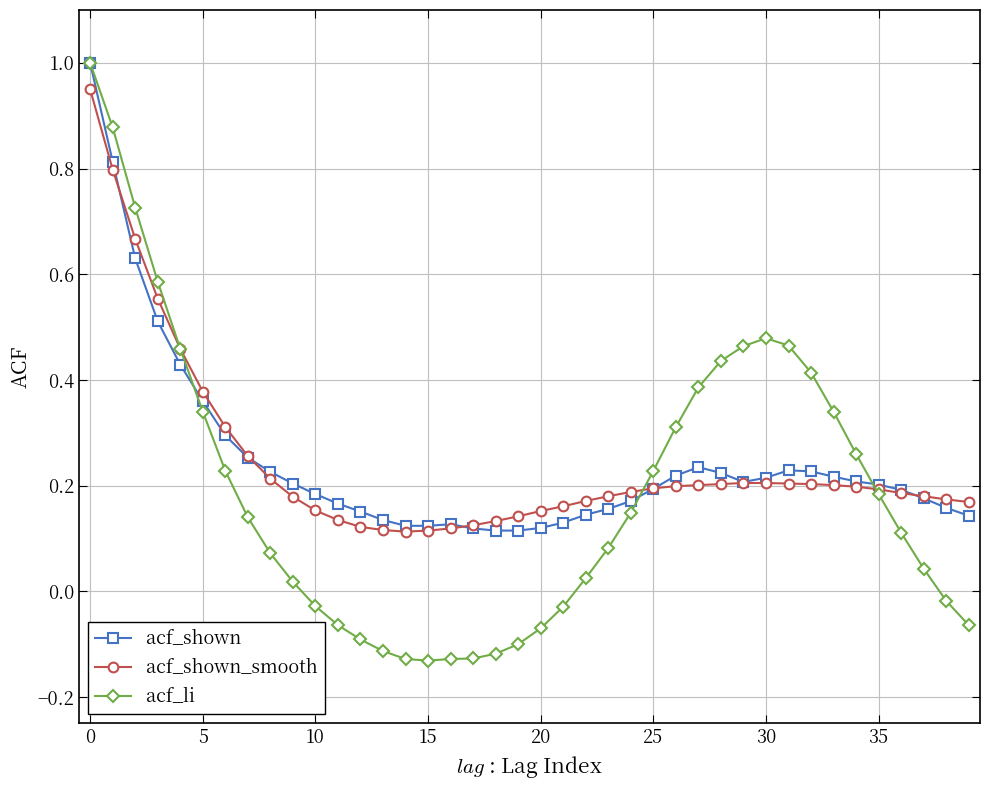

At how many categories does at least one series exceed 0?

40